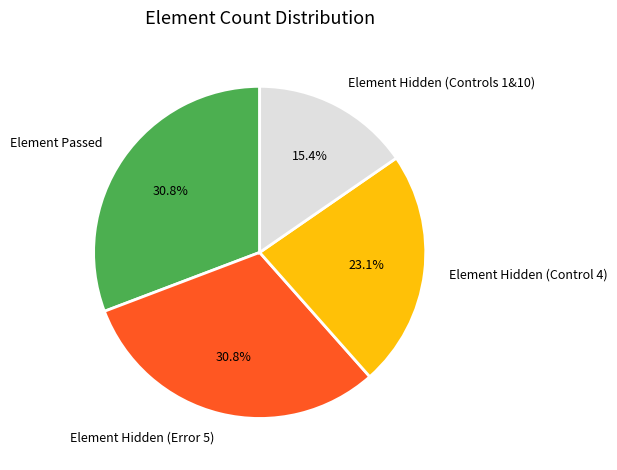

How many segments does this pie chart have?

4